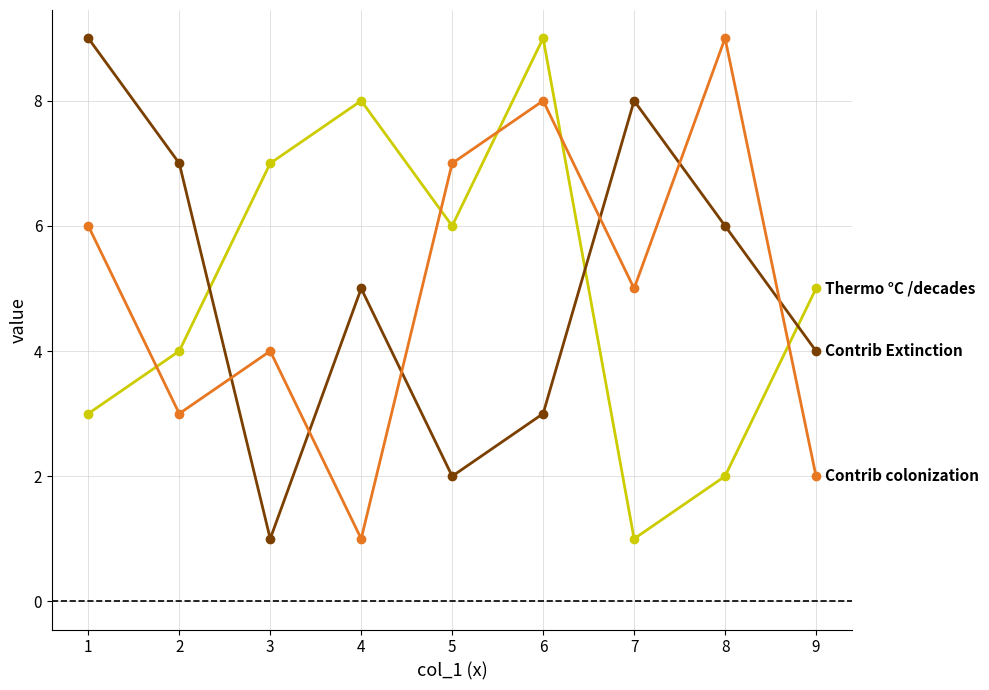

How many series are shown in this chart?

3